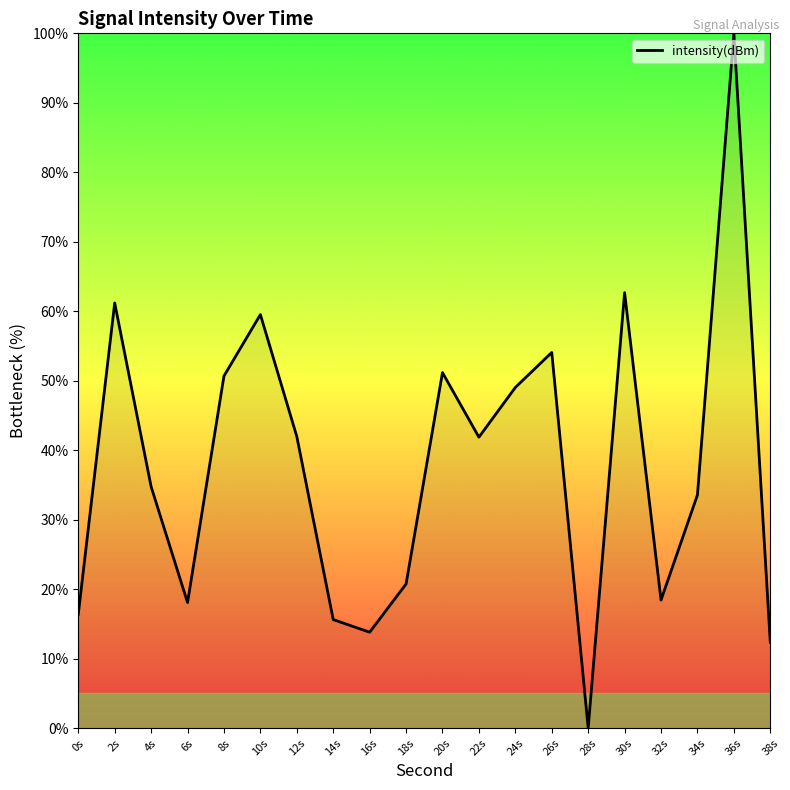

What is the average value?

37.8